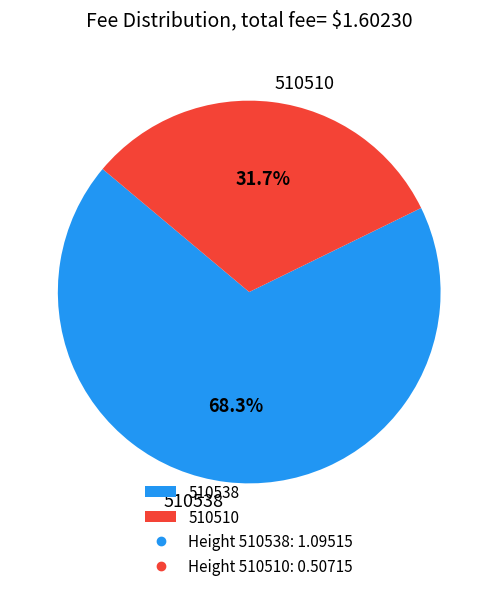

To the nearest percent, what percentage of the pie is 510538?

68%